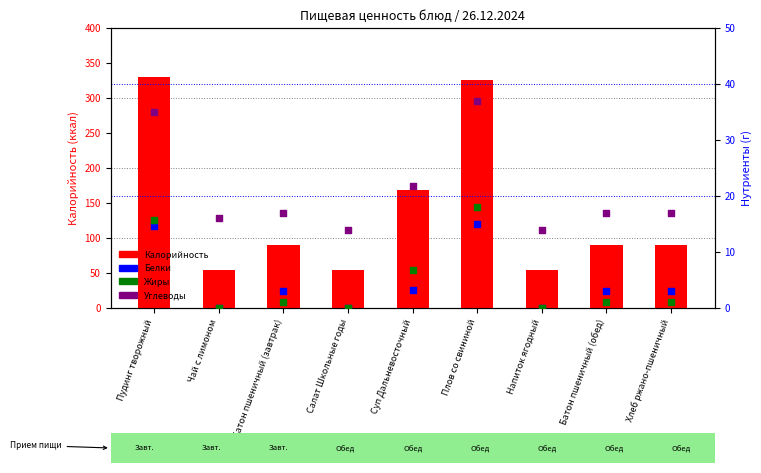

Which series reaches the maximum Y coordinate?

Калорийность